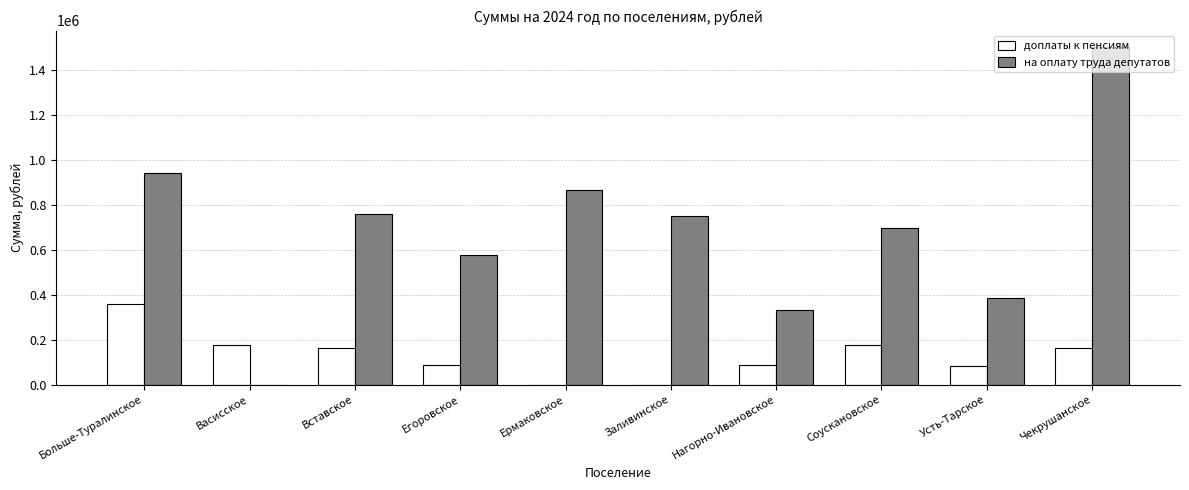

At which category does the chart reach its peak across all series?

Чекрушанское